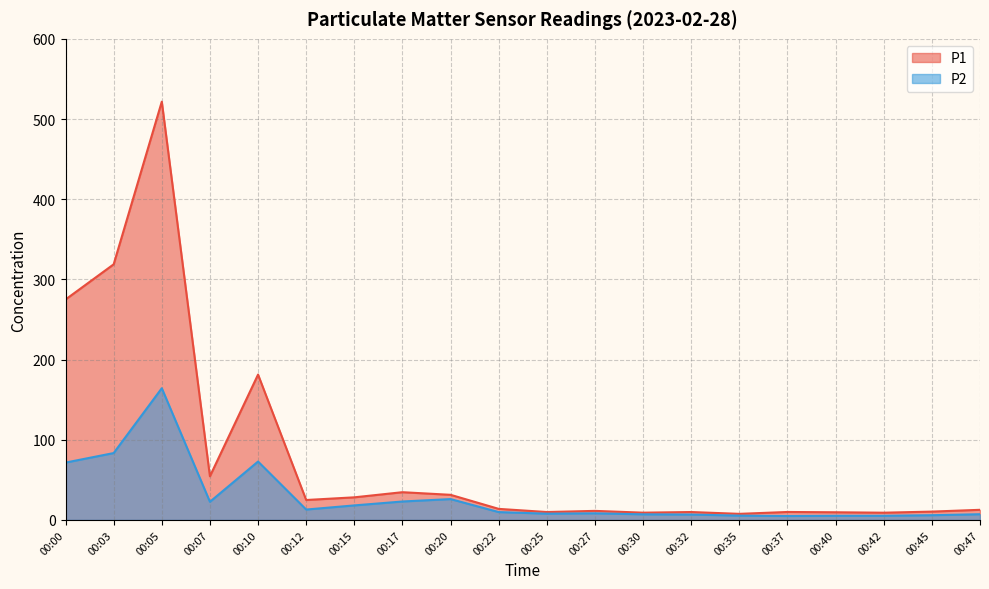

How many interior local peaks does the P2 series have?

4